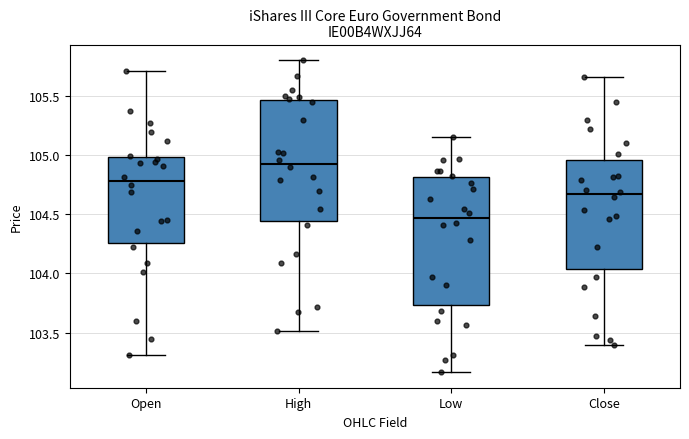

Where is the lower edge of the box for Low on the y-axis? The values are not printed on the chart, so give them approximately, as read against the axis.

103.75